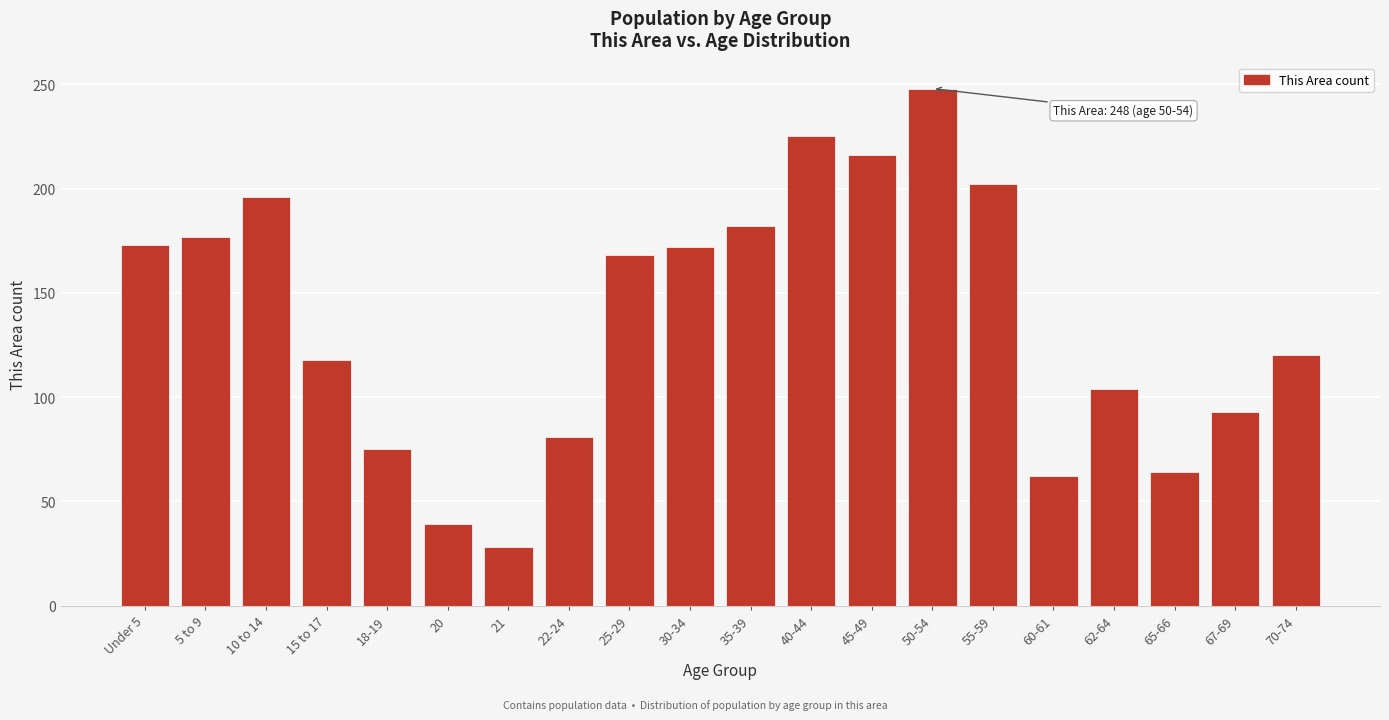

What is the approximate value at 45-49?

216